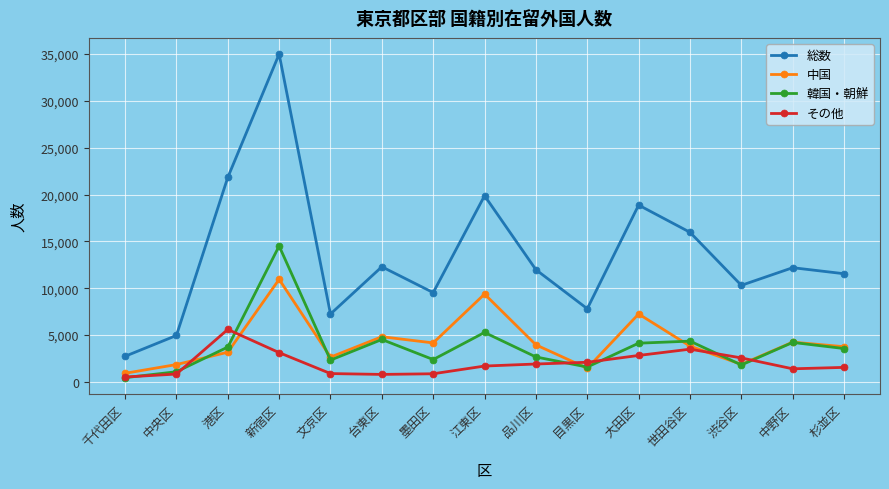

Which series has the widest spread of values?

総数